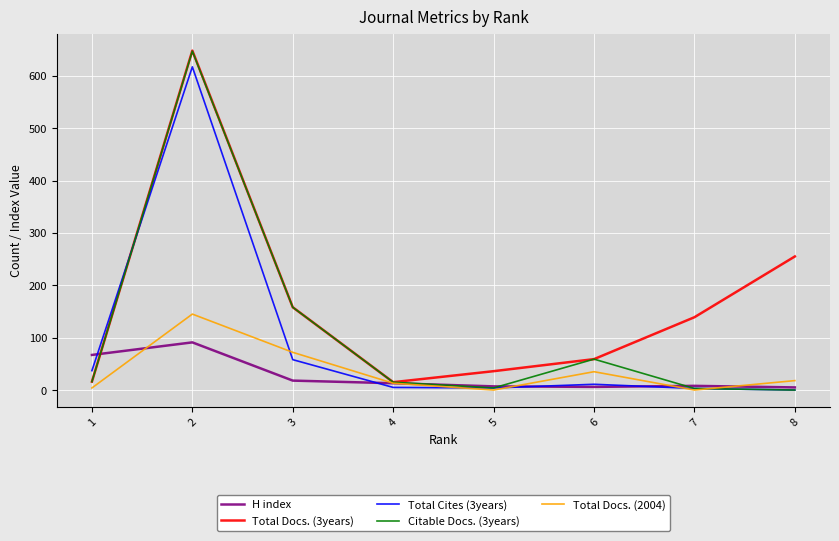

What is the greatest value displayed?

648